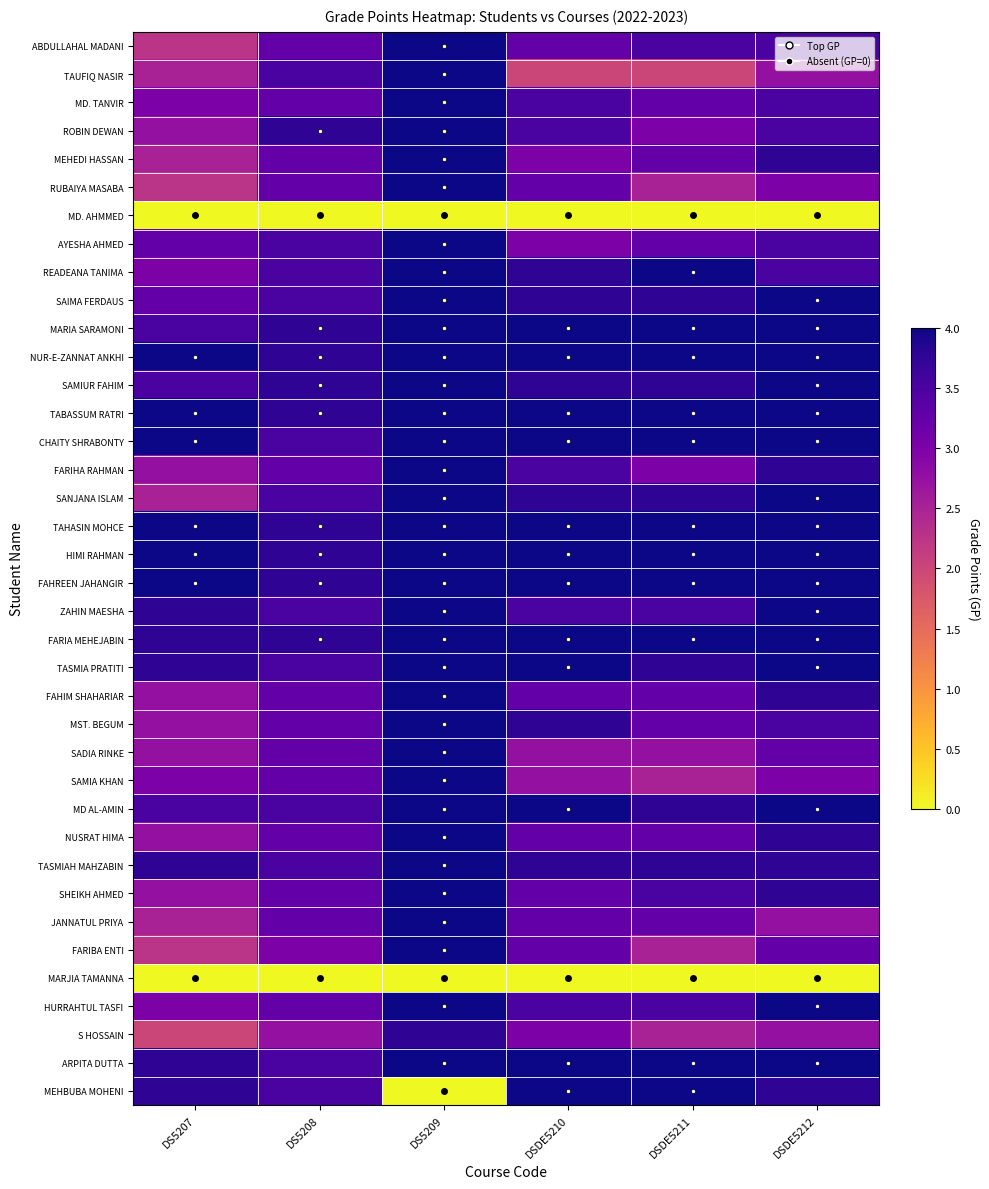

Reading left to right, what are all the values shown in this chart?

ABDULLAHAL MADANI: DS5207=2.2	DS5208=3.2	DS5209=4.0	DSDE5210=3.2	DSDE5211=3.5	DSDE5212=3.5
TAUFIQ NASIR: DS5207=2.5	DS5208=3.5	DS5209=4.0	DSDE5210=2.0	DSDE5211=2.0	DSDE5212=2.8
MD. TANVIR: DS5207=3.0	DS5208=3.2	DS5209=4.0	DSDE5210=3.5	DSDE5211=3.2	DSDE5212=3.5
ROBIN DEWAN: DS5207=2.8	DS5208=3.8	DS5209=4.0	DSDE5210=3.5	DSDE5211=3.0	DSDE5212=3.5
MEHEDI HASSAN: DS5207=2.5	DS5208=3.2	DS5209=4.0	DSDE5210=3.0	DSDE5211=3.2	DSDE5212=3.8
RUBAIYA MASABA: DS5207=2.2	DS5208=3.2	DS5209=4.0	DSDE5210=3.2	DSDE5211=2.5	DSDE5212=3.0
MD. AHMMED: DS5207=0.0	DS5208=0.0	DS5209=0.0	DSDE5210=0.0	DSDE5211=0.0	DSDE5212=0.0
AYESHA AHMED: DS5207=3.2	DS5208=3.5	DS5209=4.0	DSDE5210=3.0	DSDE5211=3.2	DSDE5212=3.5
READEANA TANIMA: DS5207=3.0	DS5208=3.5	DS5209=4.0	DSDE5210=3.8	DSDE5211=4.0	DSDE5212=3.5
SAIMA FERDAUS: DS5207=3.2	DS5208=3.5	DS5209=4.0	DSDE5210=3.8	DSDE5211=3.8	DSDE5212=4.0
MARIA SARAMONI: DS5207=3.5	DS5208=3.8	DS5209=4.0	DSDE5210=4.0	DSDE5211=4.0	DSDE5212=4.0
NUR-E-ZANNAT ANKHI: DS5207=4.0	DS5208=3.8	DS5209=4.0	DSDE5210=4.0	DSDE5211=4.0	DSDE5212=4.0
SAMIUR FAHIM: DS5207=3.5	DS5208=3.8	DS5209=4.0	DSDE5210=3.8	DSDE5211=3.8	DSDE5212=4.0
TABASSUM RATRI: DS5207=4.0	DS5208=3.8	DS5209=4.0	DSDE5210=4.0	DSDE5211=4.0	DSDE5212=4.0
CHAITY SHRABONTY: DS5207=4.0	DS5208=3.5	DS5209=4.0	DSDE5210=4.0	DSDE5211=4.0	DSDE5212=4.0
FARIHA RAHMAN: DS5207=2.8	DS5208=3.2	DS5209=4.0	DSDE5210=3.5	DSDE5211=3.0	DSDE5212=3.8
SANJANA ISLAM: DS5207=2.5	DS5208=3.5	DS5209=4.0	DSDE5210=3.8	DSDE5211=3.8	DSDE5212=4.0
TAHASIN MOHCE: DS5207=4.0	DS5208=3.8	DS5209=4.0	DSDE5210=4.0	DSDE5211=4.0	DSDE5212=4.0
HIMI RAHMAN: DS5207=4.0	DS5208=3.8	DS5209=4.0	DSDE5210=4.0	DSDE5211=4.0	DSDE5212=4.0
FAHREEN JAHANGIR: DS5207=4.0	DS5208=3.8	DS5209=4.0	DSDE5210=4.0	DSDE5211=4.0	DSDE5212=4.0
ZAHIN MAESHA: DS5207=3.8	DS5208=3.5	DS5209=4.0	DSDE5210=3.5	DSDE5211=3.5	DSDE5212=4.0
FARIA MEHEJABIN: DS5207=3.8	DS5208=3.8	DS5209=4.0	DSDE5210=4.0	DSDE5211=4.0	DSDE5212=4.0
TASMIA PRATITI: DS5207=3.8	DS5208=3.5	DS5209=4.0	DSDE5210=4.0	DSDE5211=3.8	DSDE5212=4.0
FAHIM SHAHARIAR: DS5207=2.8	DS5208=3.2	DS5209=4.0	DSDE5210=3.2	DSDE5211=3.2	DSDE5212=3.8
MST. BEGUM: DS5207=2.8	DS5208=3.2	DS5209=4.0	DSDE5210=3.8	DSDE5211=3.2	DSDE5212=3.5
SADIA RINKE: DS5207=2.8	DS5208=3.2	DS5209=4.0	DSDE5210=2.8	DSDE5211=2.8	DSDE5212=3.2
SAMIA KHAN: DS5207=3.0	DS5208=3.2	DS5209=4.0	DSDE5210=2.8	DSDE5211=2.5	DSDE5212=3.0
MD AL-AMIN: DS5207=3.5	DS5208=3.5	DS5209=4.0	DSDE5210=4.0	DSDE5211=3.8	DSDE5212=4.0
NUSRAT HIMA: DS5207=2.8	DS5208=3.2	DS5209=4.0	DSDE5210=3.2	DSDE5211=3.2	DSDE5212=3.8
TASMIAH MAHZABIN: DS5207=3.8	DS5208=3.5	DS5209=4.0	DSDE5210=3.8	DSDE5211=3.8	DSDE5212=3.8
SHEIKH AHMED: DS5207=2.8	DS5208=3.2	DS5209=4.0	DSDE5210=3.2	DSDE5211=3.5	DSDE5212=3.8
JANNATUL PRIYA: DS5207=2.5	DS5208=3.2	DS5209=4.0	DSDE5210=3.2	DSDE5211=3.2	DSDE5212=2.8
FARIBA ENTI: DS5207=2.2	DS5208=3.0	DS5209=4.0	DSDE5210=3.2	DSDE5211=2.5	DSDE5212=3.2
MARJIA TAMANNA: DS5207=0.0	DS5208=0.0	DS5209=0.0	DSDE5210=0.0	DSDE5211=0.0	DSDE5212=0.0
HURRAHTUL TASFI: DS5207=3.0	DS5208=3.2	DS5209=4.0	DSDE5210=3.5	DSDE5211=3.5	DSDE5212=4.0
S HOSSAIN: DS5207=2.0	DS5208=2.8	DS5209=3.8	DSDE5210=3.0	DSDE5211=2.5	DSDE5212=2.8
ARPITA DUTTA: DS5207=3.8	DS5208=3.5	DS5209=4.0	DSDE5210=4.0	DSDE5211=4.0	DSDE5212=4.0
MEHBUBA MOHENI: DS5207=3.8	DS5208=3.5	DS5209=0.0	DSDE5210=4.0	DSDE5211=4.0	DSDE5212=3.8